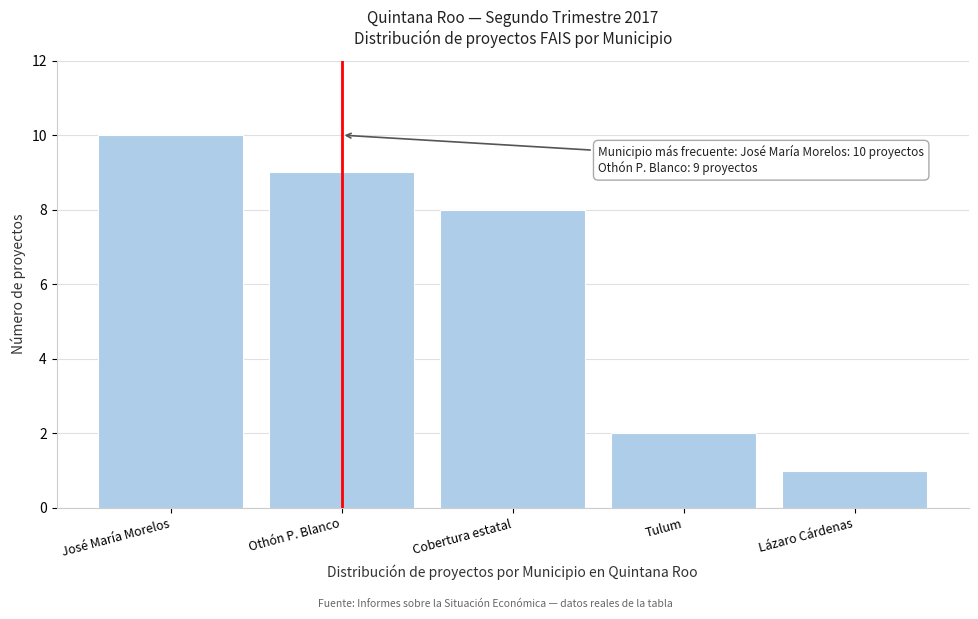

Reading left to right, transcribe all the data shown in this chart.

José María Morelos=10	Othón P. Blanco=9	Cobertura estatal=8	Tulum=2	Lázaro Cárdenas=1